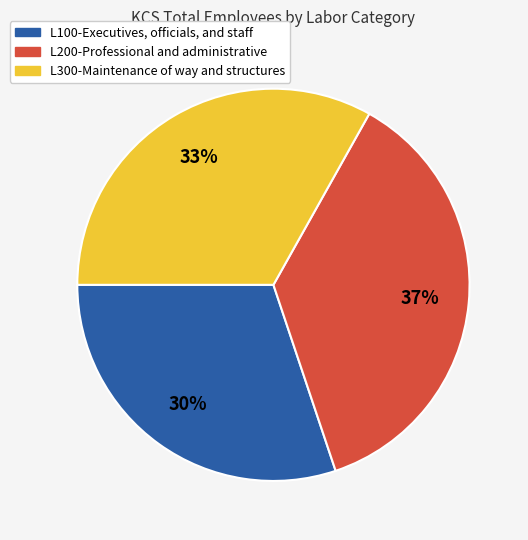

Is there a majority slice in this chart?

No